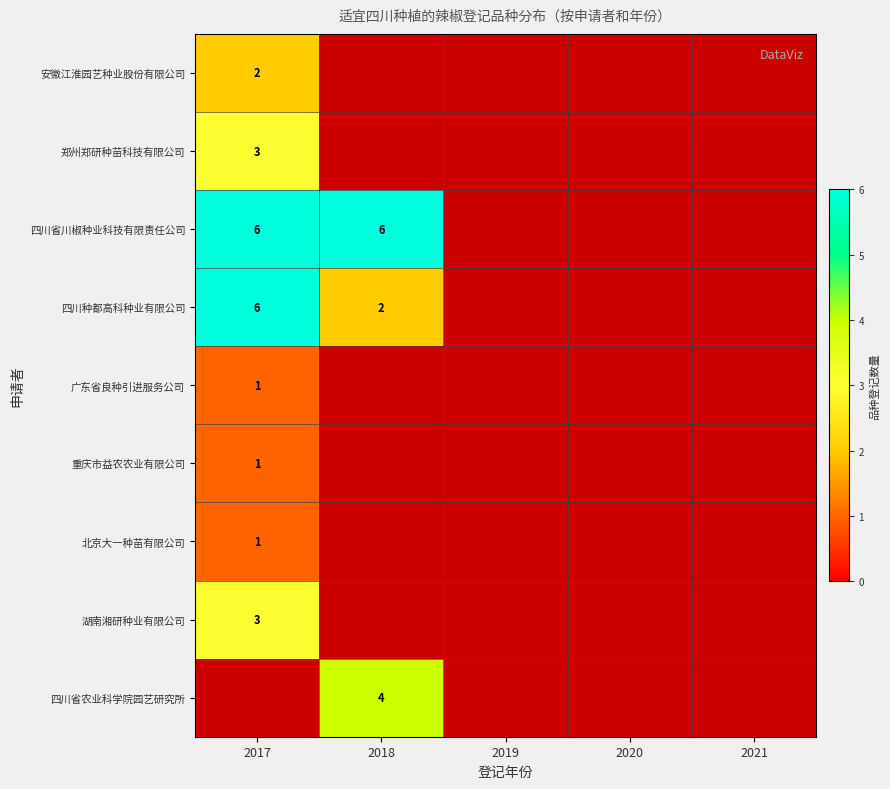

The value of 四川省川椒种业科技有限责任公司 at 2018 is 10. True or false?

False